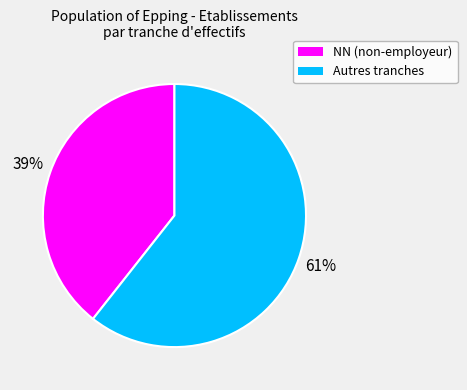

Is there a majority slice in this chart?

Yes